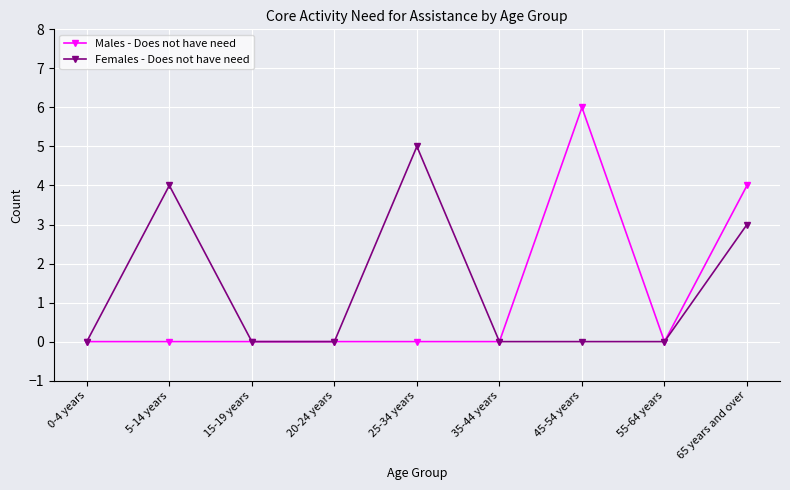

How many lines are shown in the chart?

2